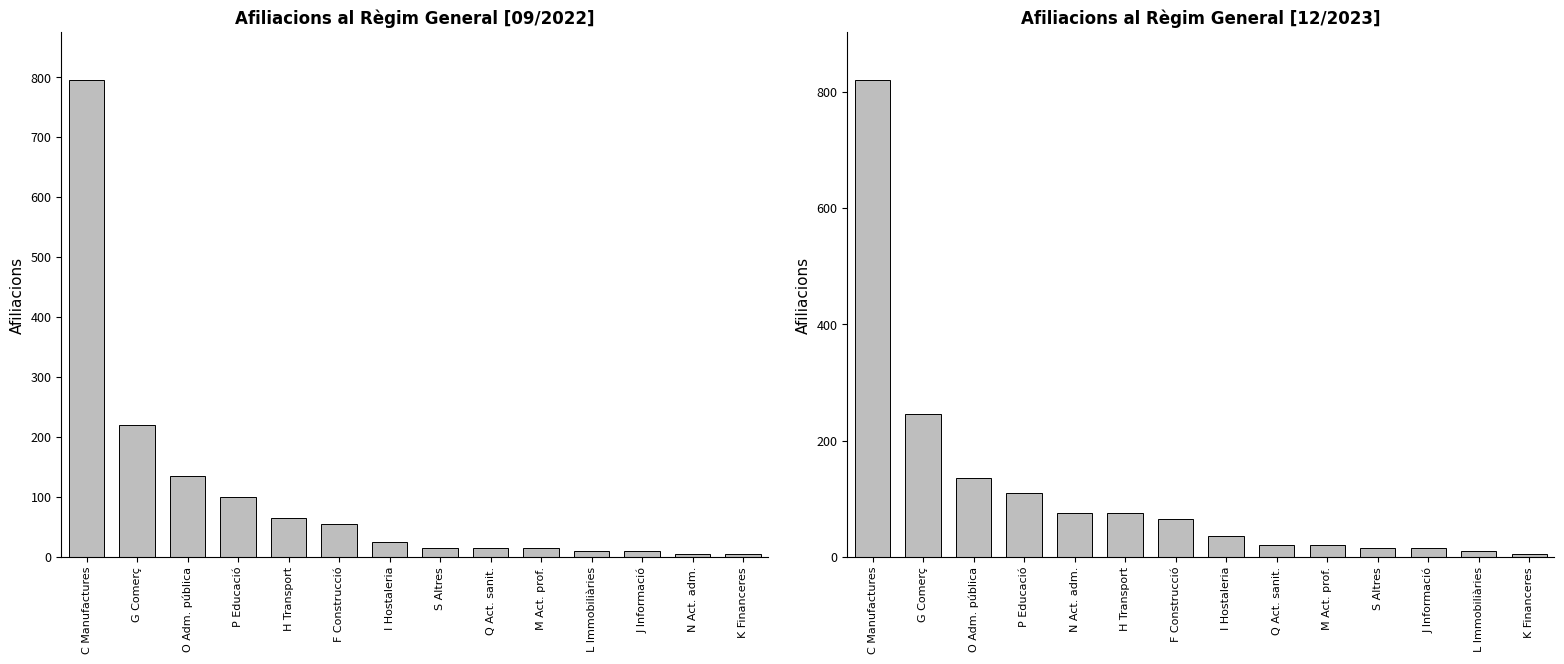

What is the minimum value shown in the chart?

5